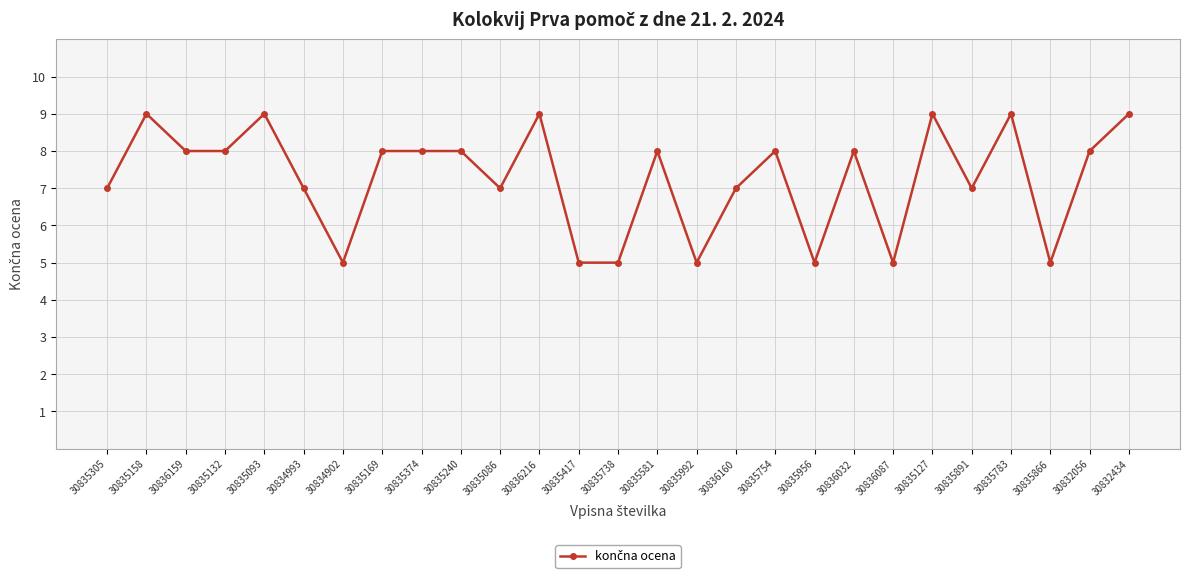

What is the greatest value displayed?

9